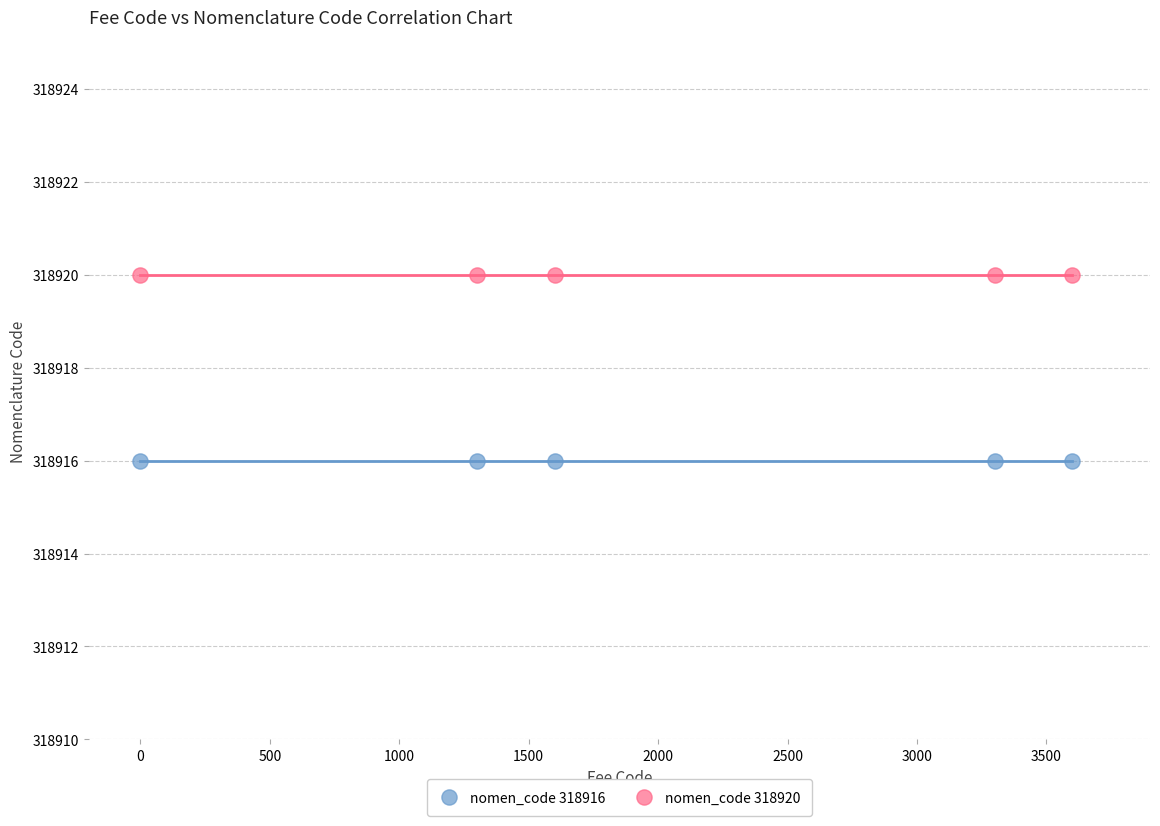

Which series reaches the maximum Y coordinate?

nomen_code 318920